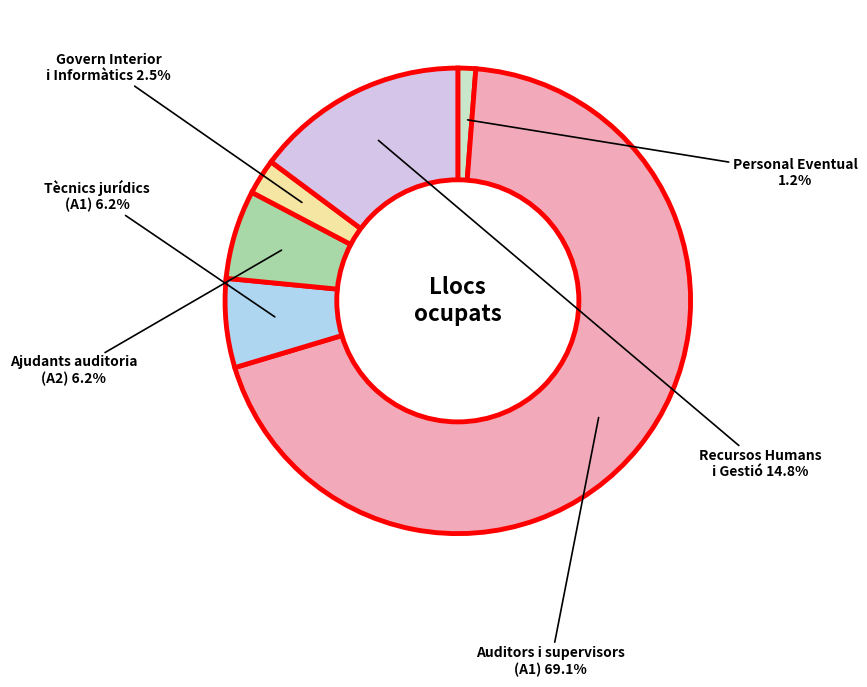

To the nearest percent, what is the difference between the largest and smallest slice percentages?

68%